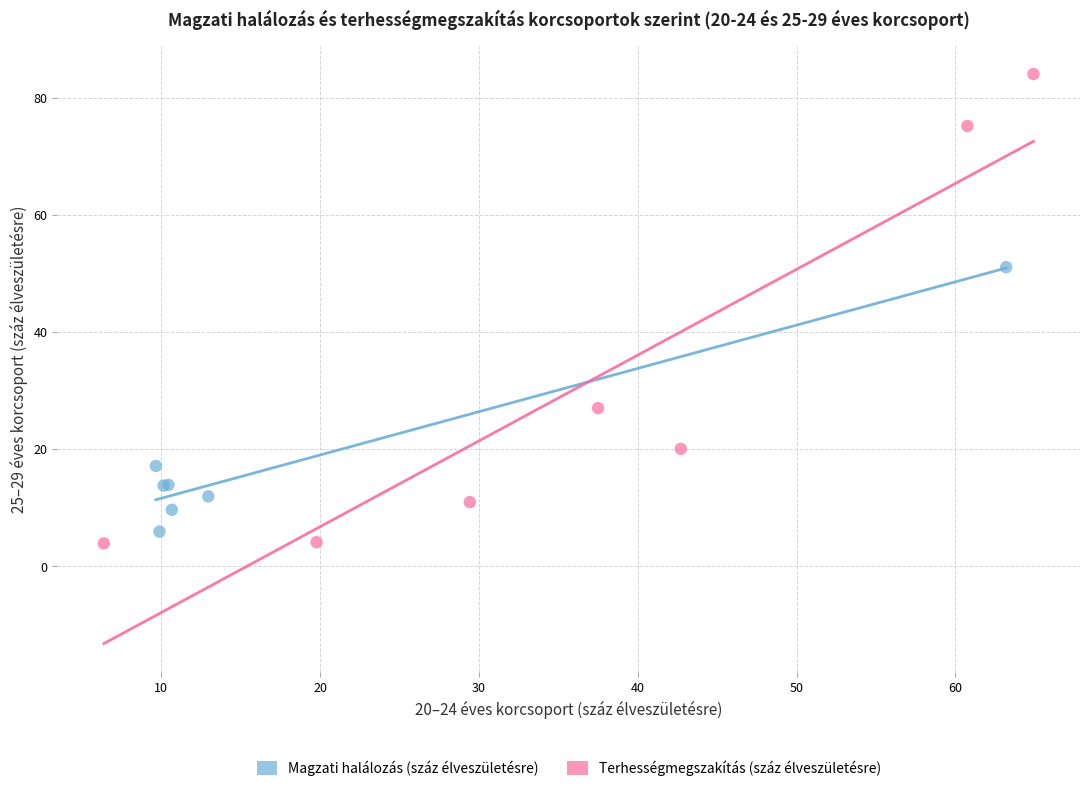

Which series has the widest spread of Y values?

Terhességmegszakítás (száz élveszületésre)